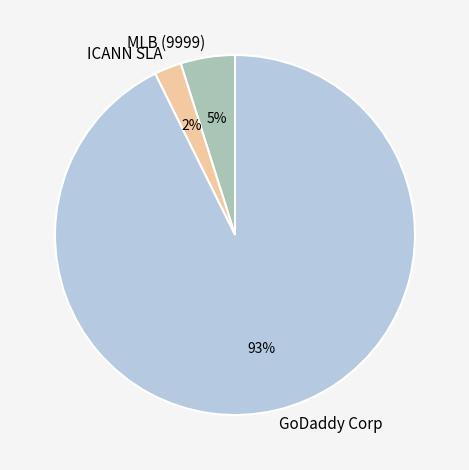

Is the sum of GoDaddy Corp and MLB (9999) greater than half?

Yes